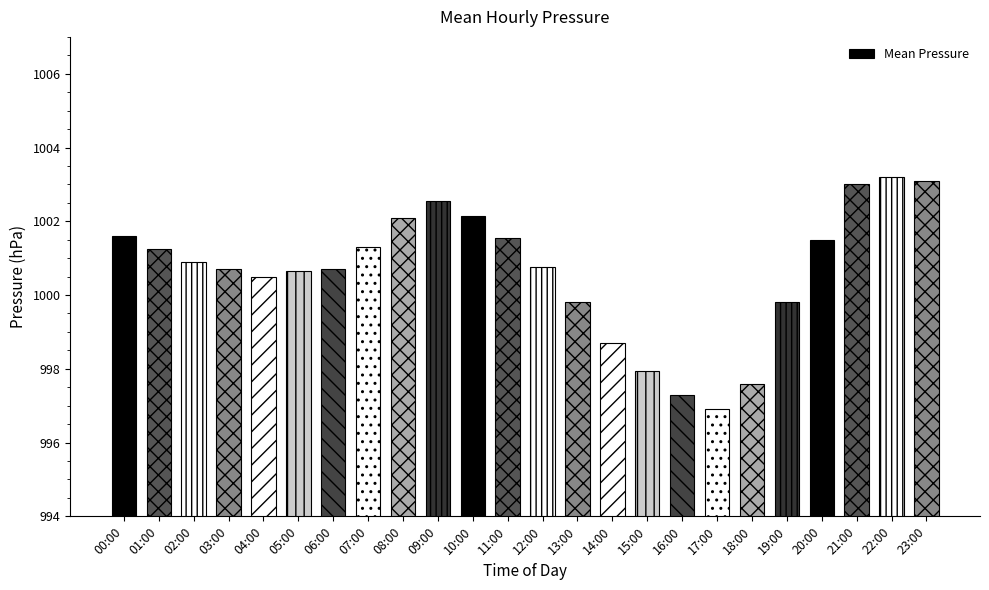

Which label corresponds to the smallest value in the chart?

17:00